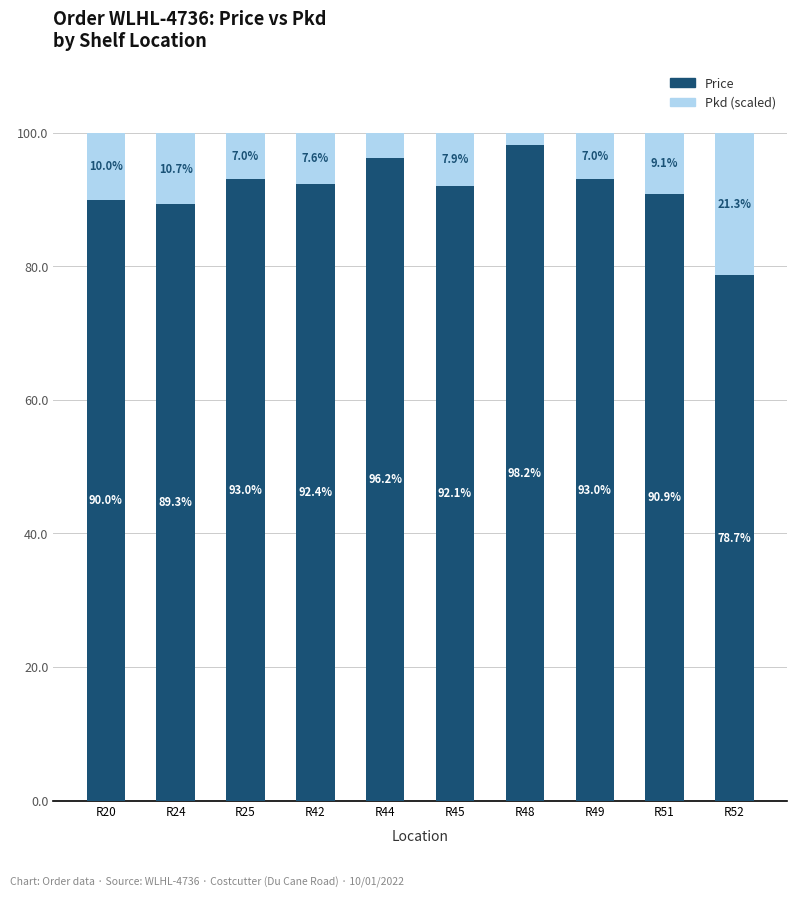

What is the total value across all series at R20?

100.0